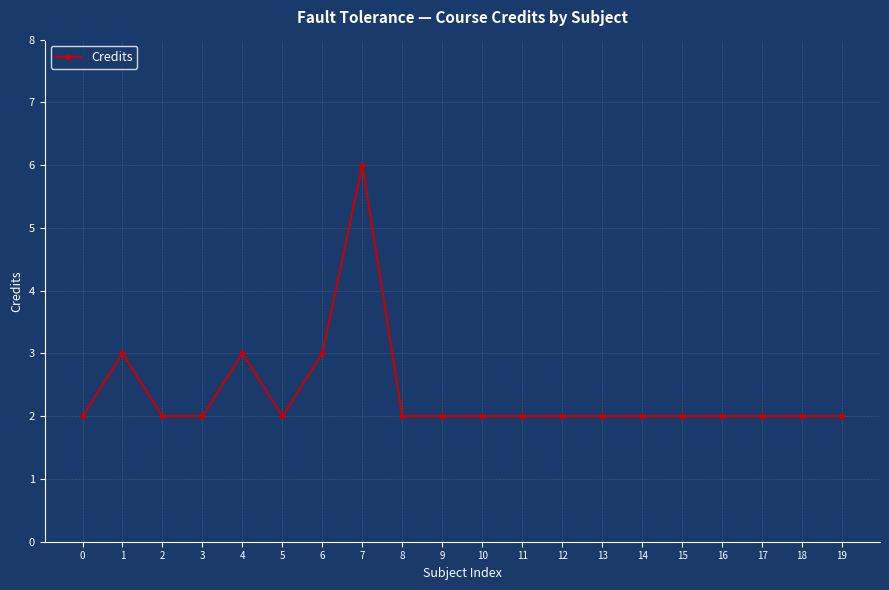

What is the ratio of the value at 16 to the value at 19?

1.0